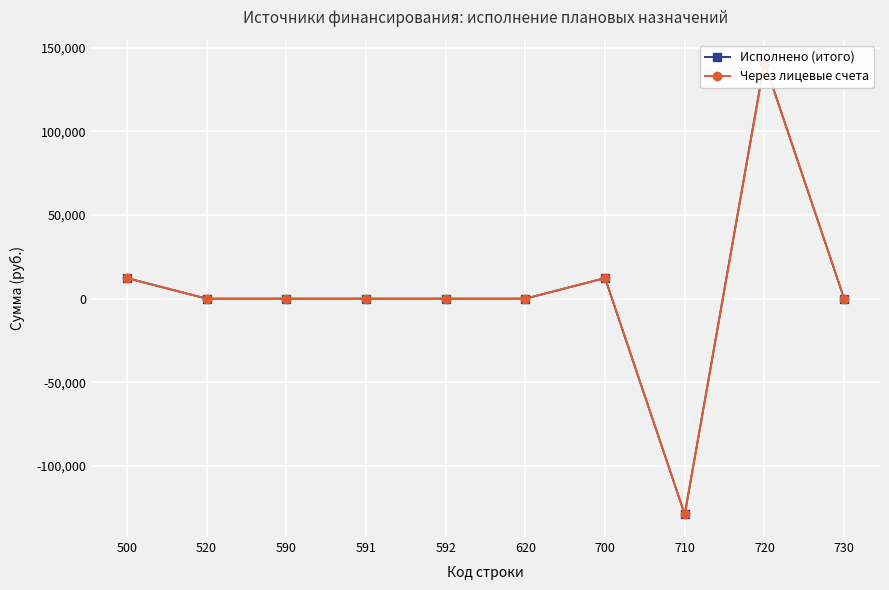

What is the average value of the Через лицевые счета series?

3696.3